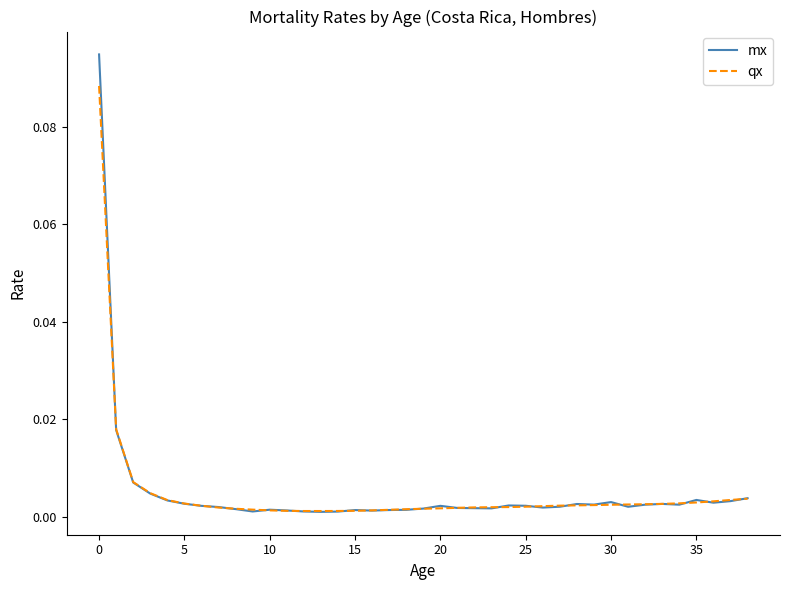

Which series has the largest range (max minus min)?

mx